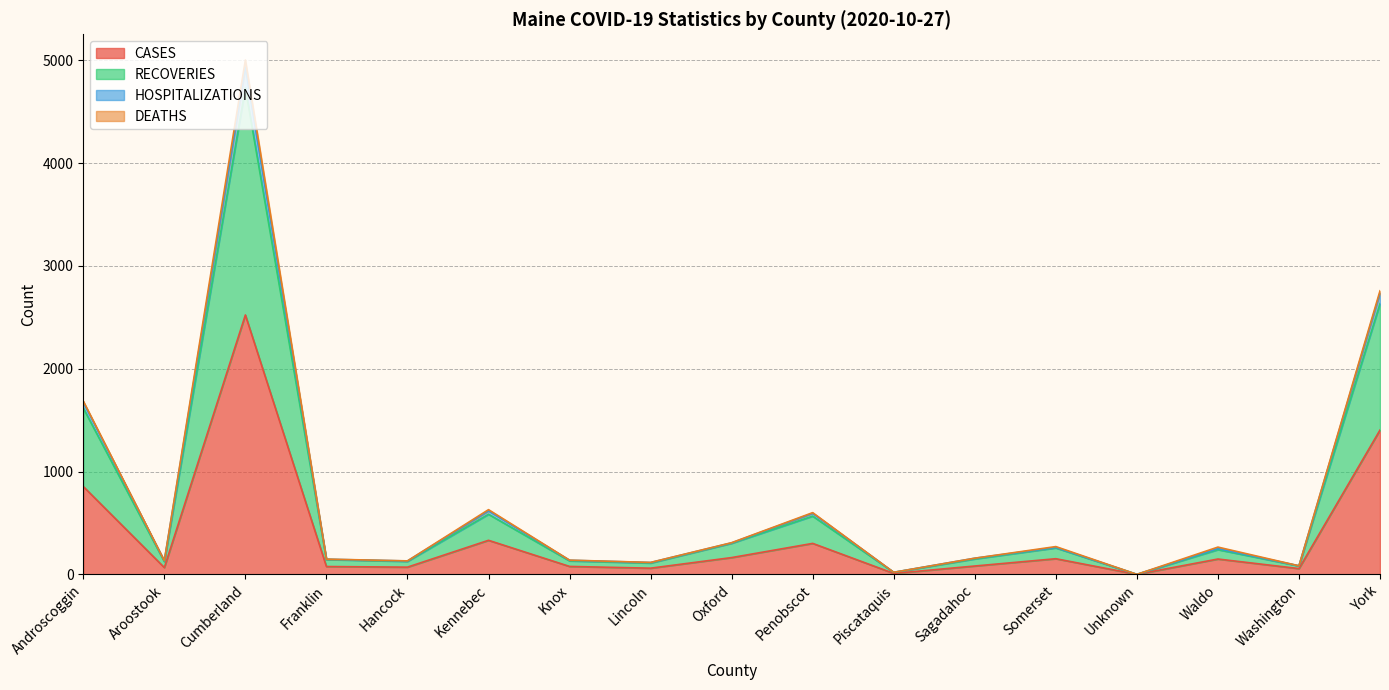

What value does the RECOVERIES series have at Hancock, to the nearest 100?

100